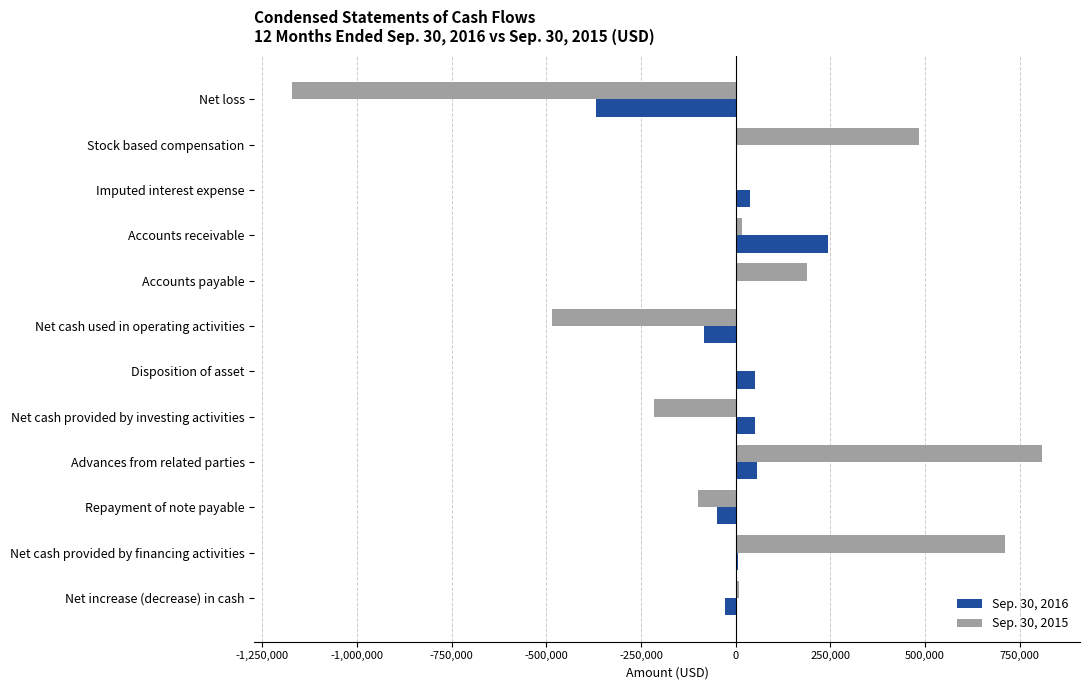

How many distinct data groups are displayed?

2